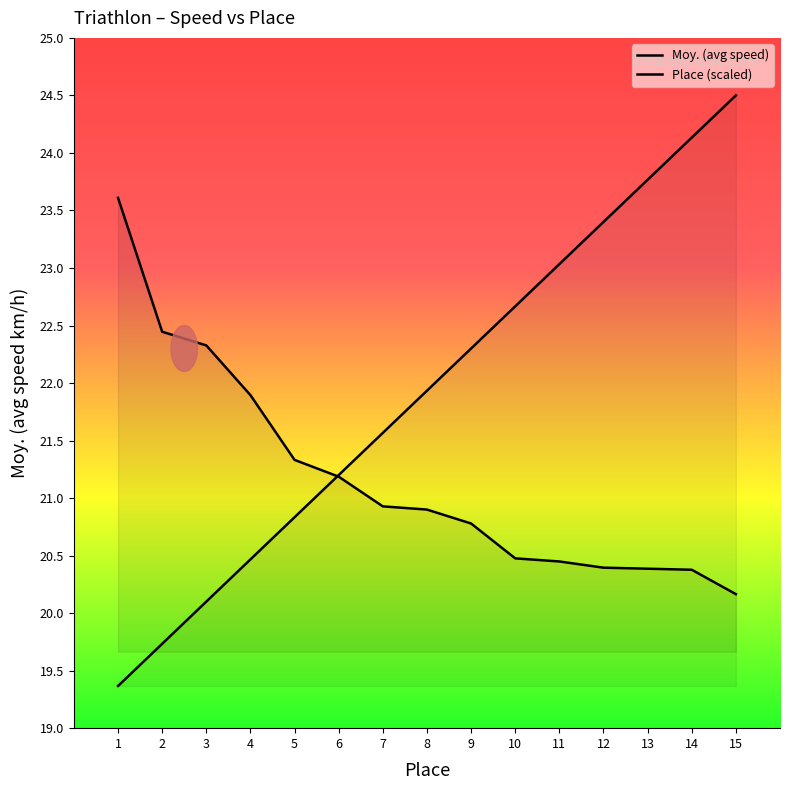

Which series has the largest total across all categories?

Place